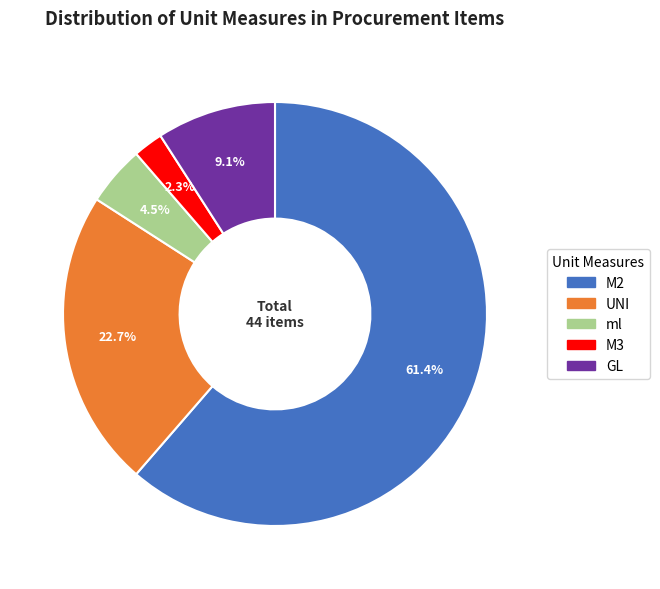

True or false: GL accounts for 9% of the total.

True